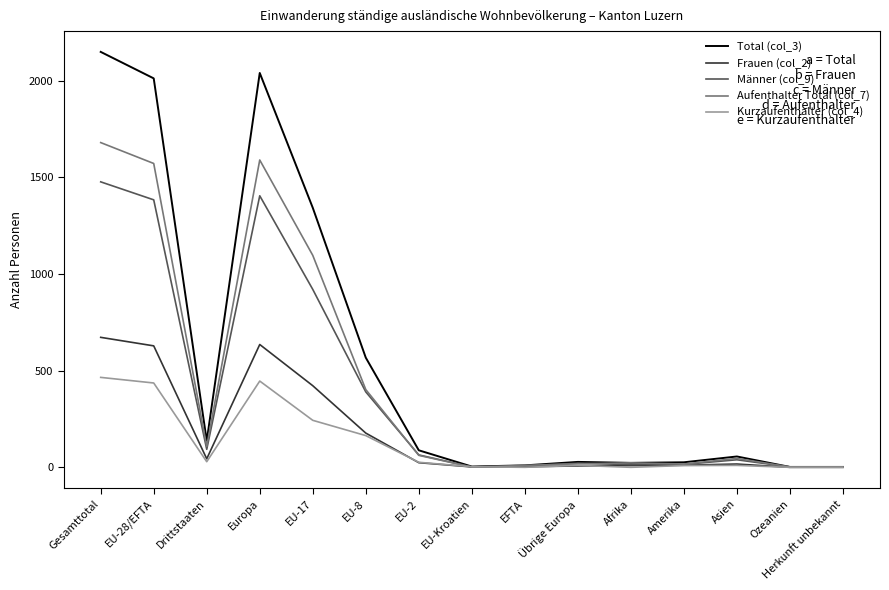

Where does the Kurzaufenthalter (col_4) series first go above 10?

Gesamttotal